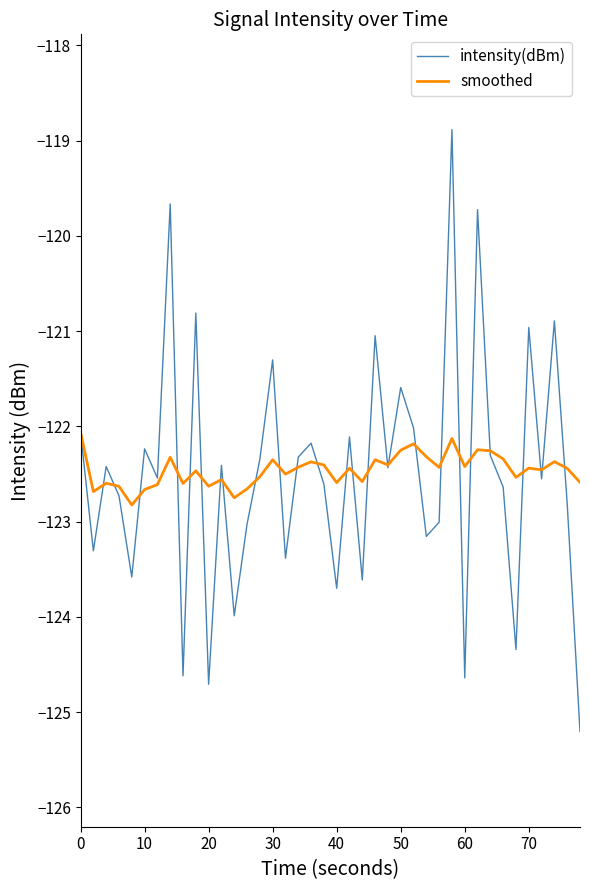

List the series in order of their peak value, highest first.

intensity(dBm), smoothed